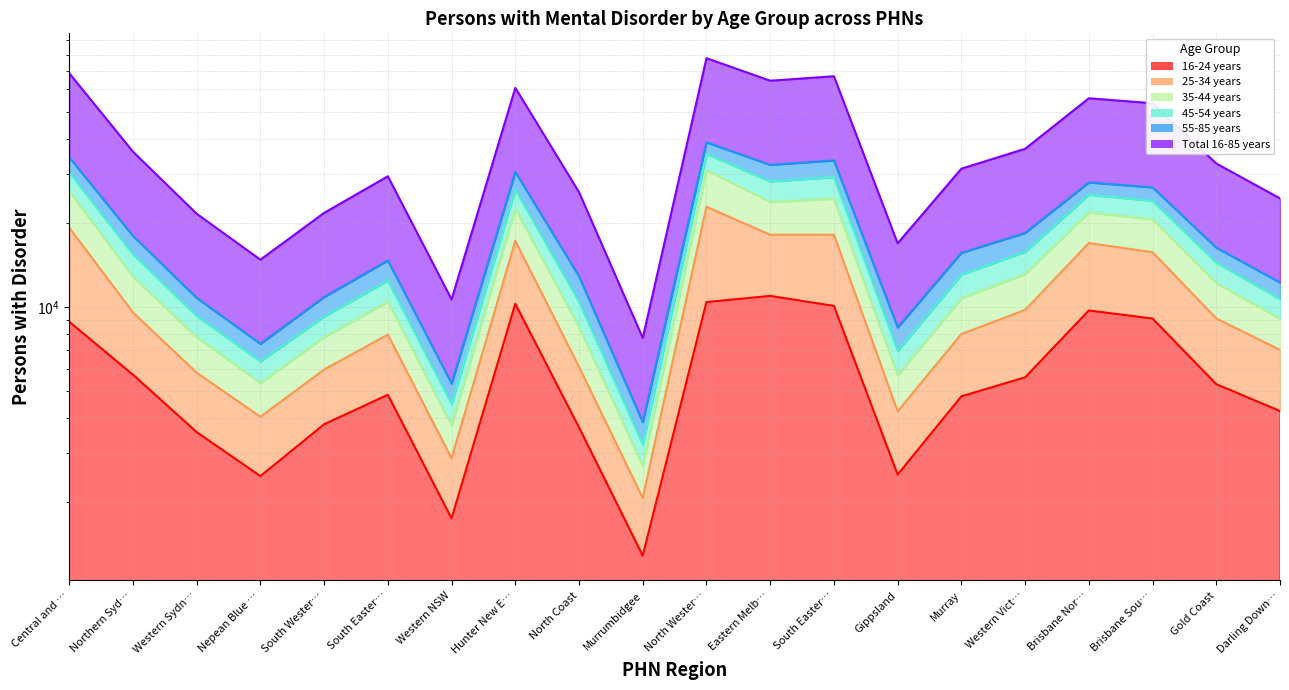

What is the difference between the second highest and second lowest values in the 45-54 years series?

57960